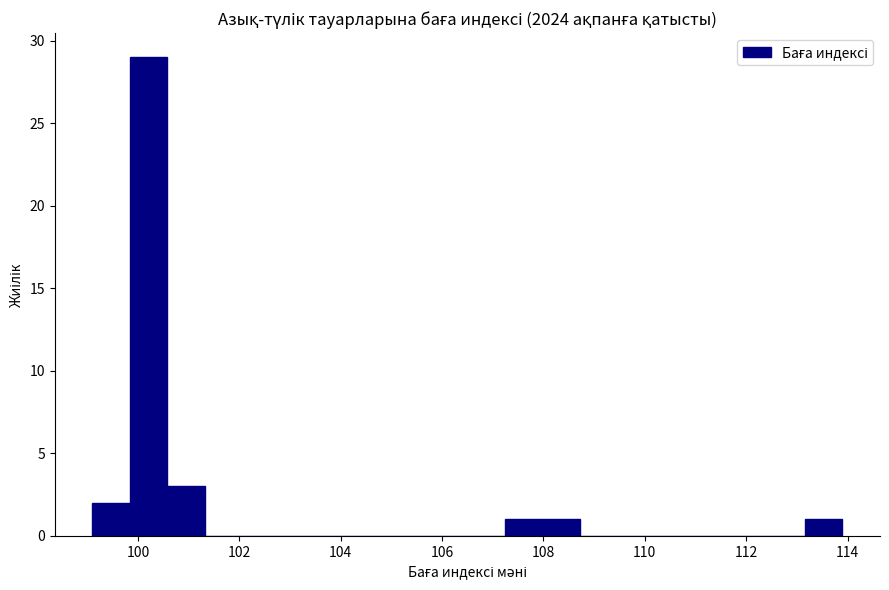

Around what value on the x-axis is the tallest bar? Give the approximate position of its centre, as read against the axis.

100.2